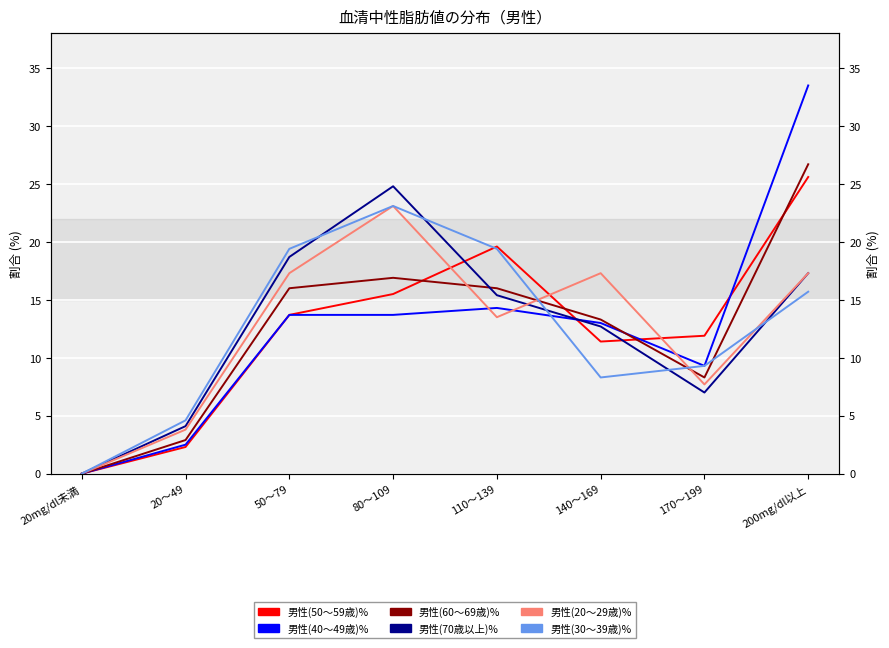

At 170～199, list the series in order from smallest to largest.

男性(70歳以上)%, 男性(20～29歳)%, 男性(60～69歳)%, 男性(40～49歳)%, 男性(30～39歳)%, 男性(50～59歳)%